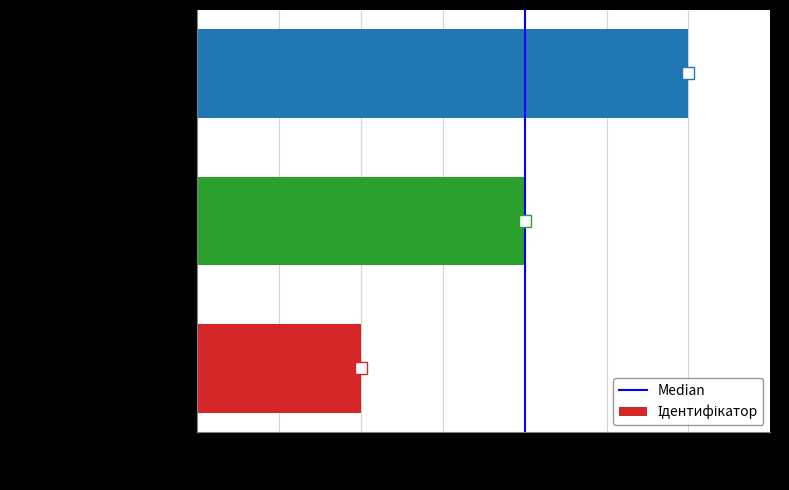

How many bars are there in total?

3